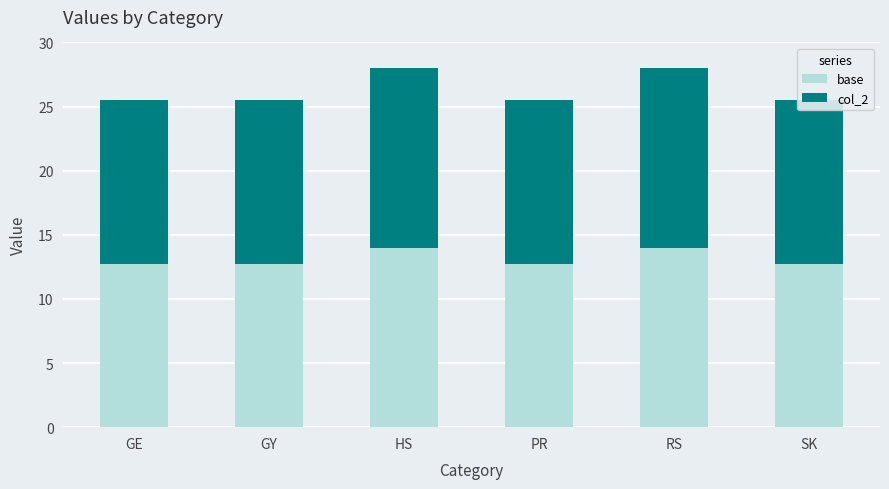

Which category has the lowest value across all series?

GE